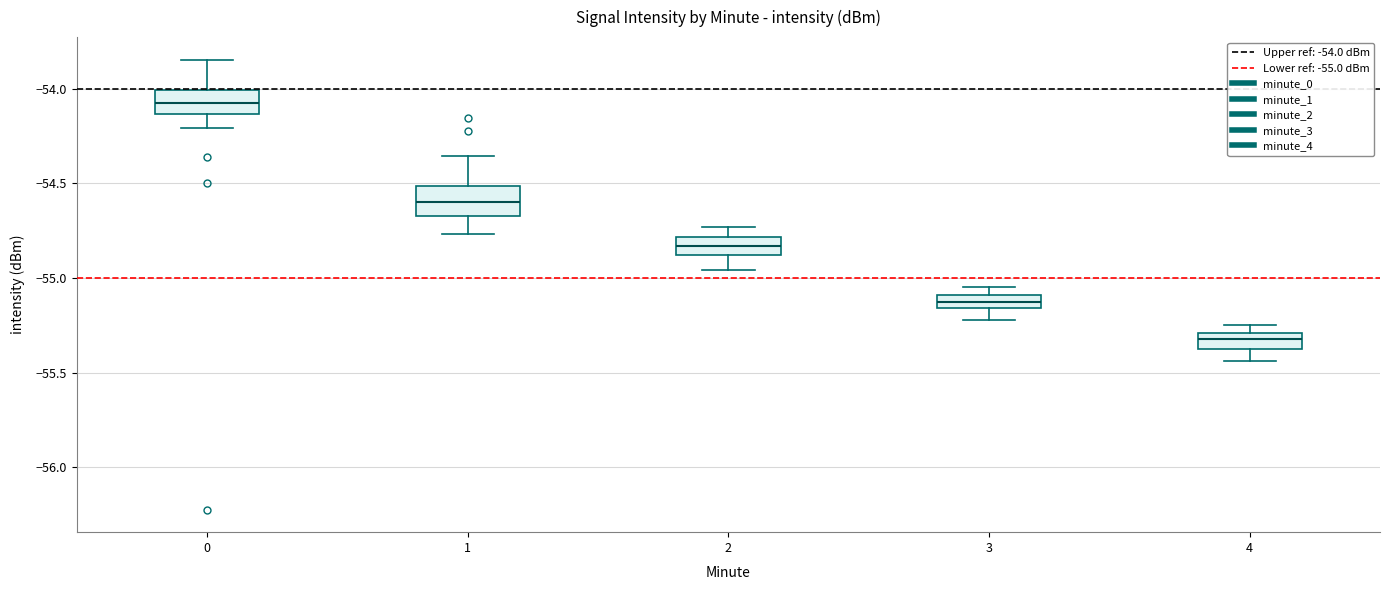

Which box has the highest median line?

0